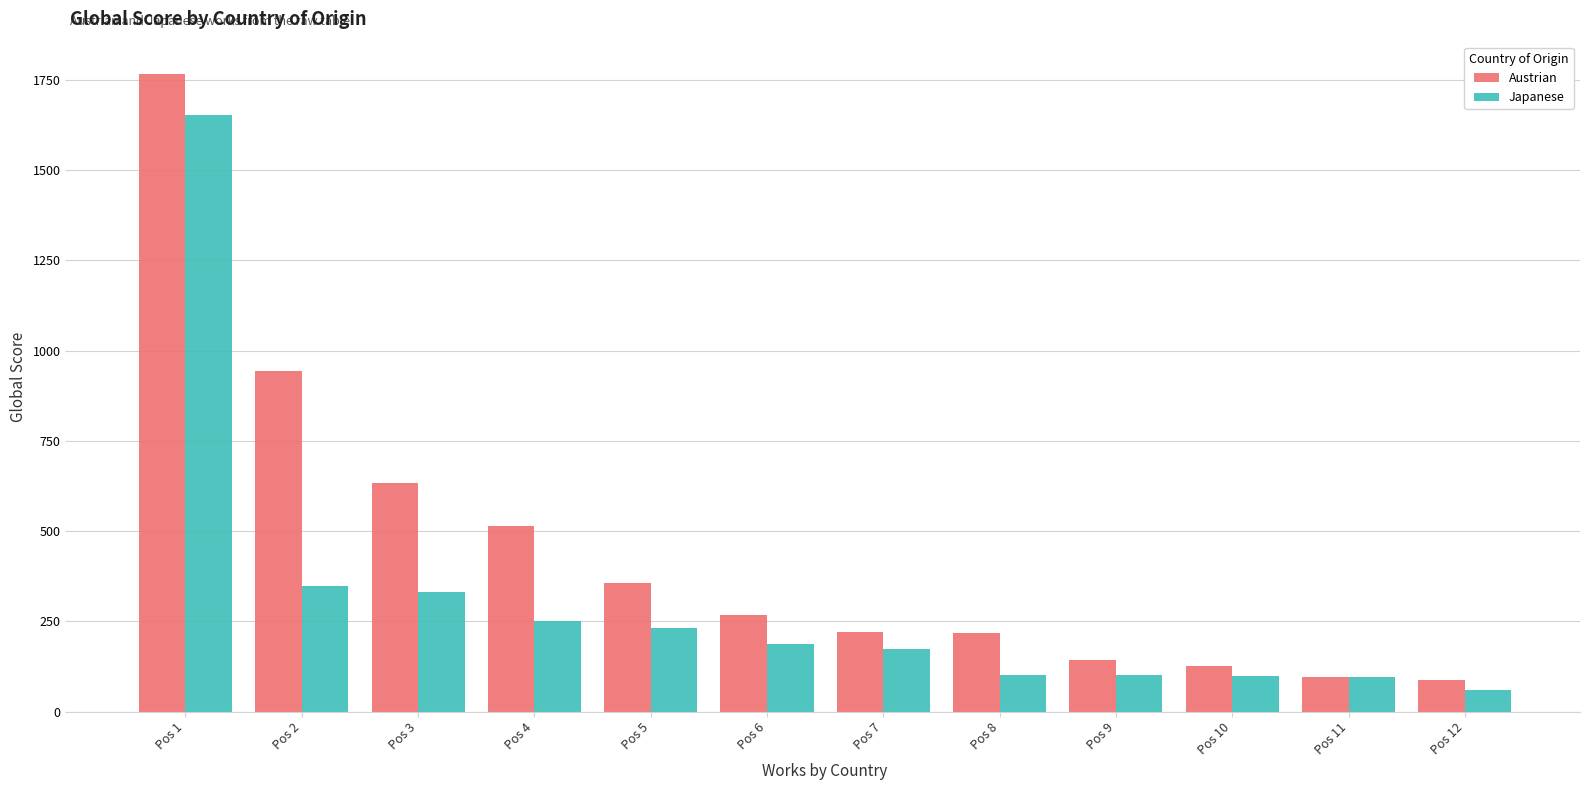

What is the difference between the maximum and minimum values in the Austrian series?

1680